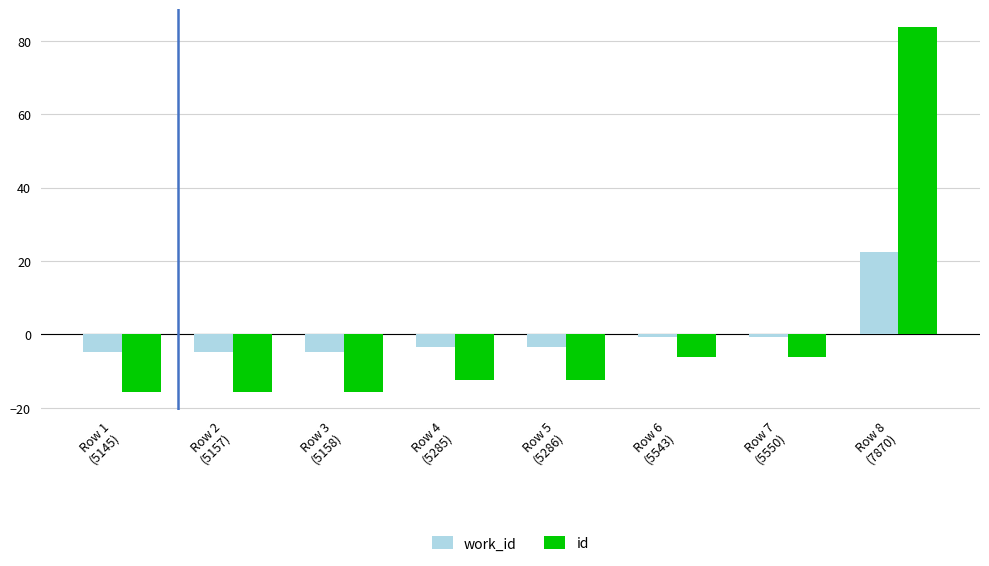

Count the number of categories in the chart.

8